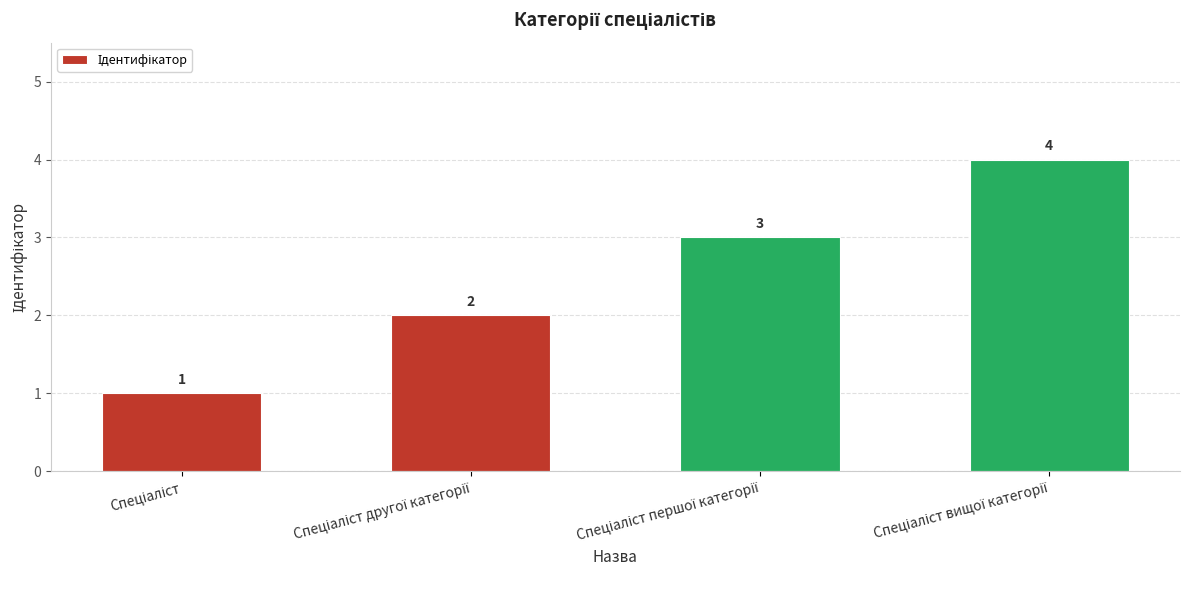

What is the smallest value displayed?

1